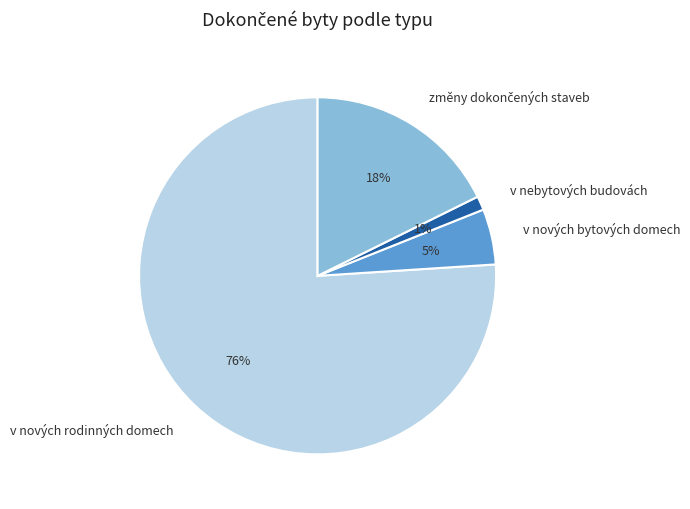

Does v nových rodinných domech represent more than half of the total?

Yes